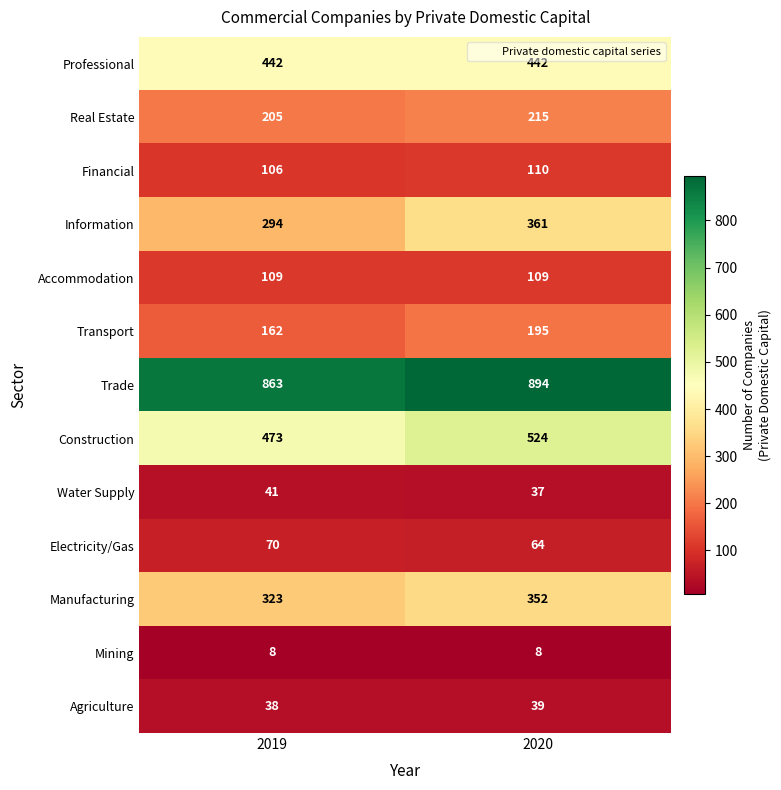

The value of Trade at 2020 is 894. True or false?

True